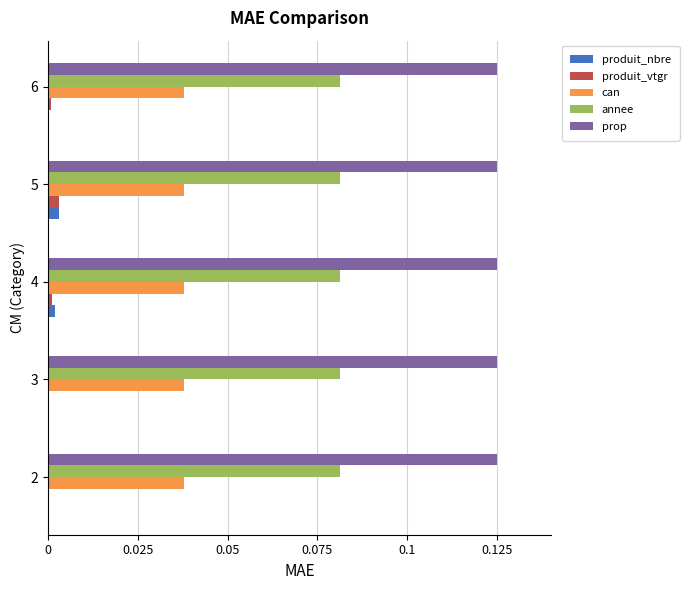

What is the sum of all annee values?

0.4